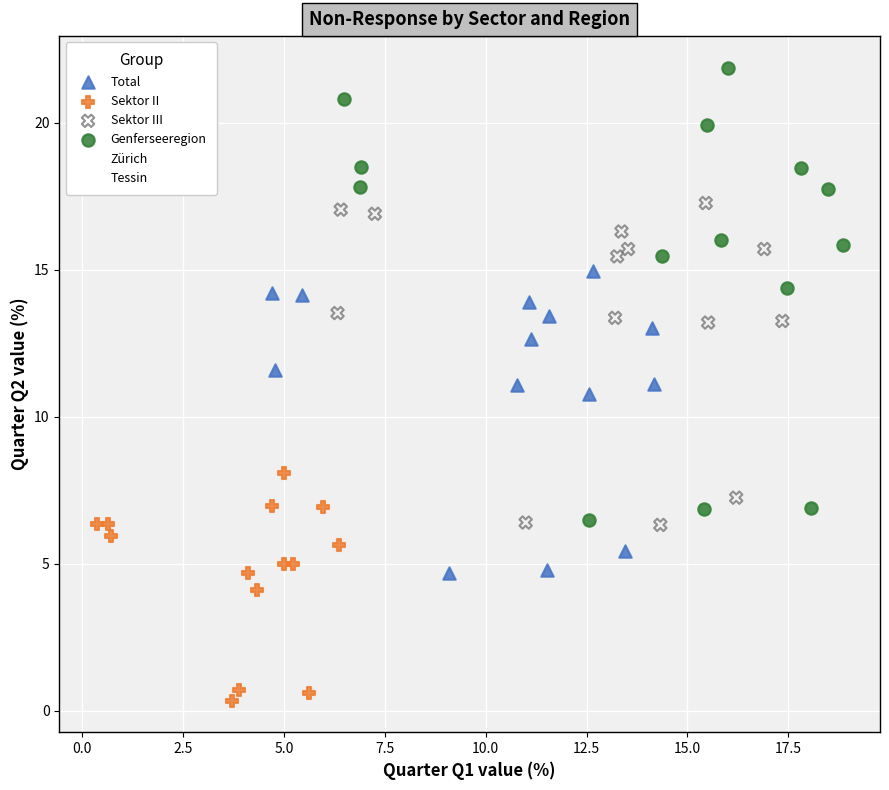

Which series reaches the maximum Y coordinate?

Genferseeregion